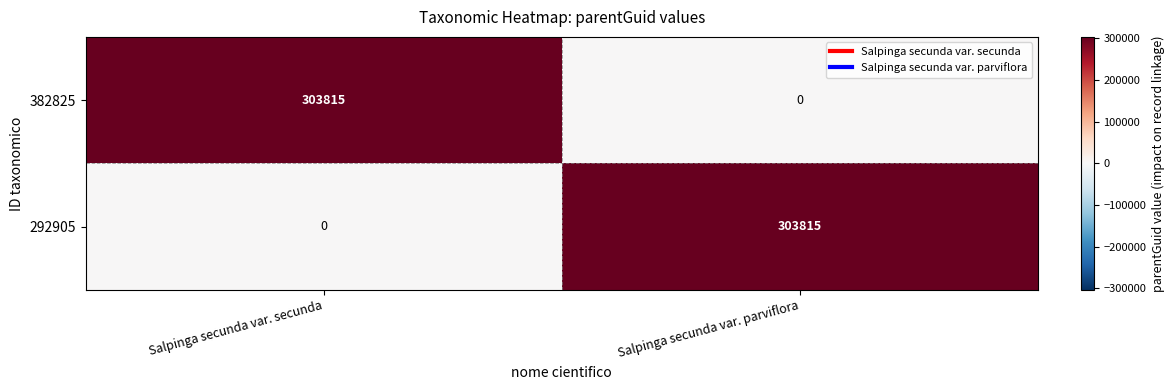

Is the value of 292905 at Salpinga secunda var. secunda greater than the value of 382825 at Salpinga secunda var. secunda?

No